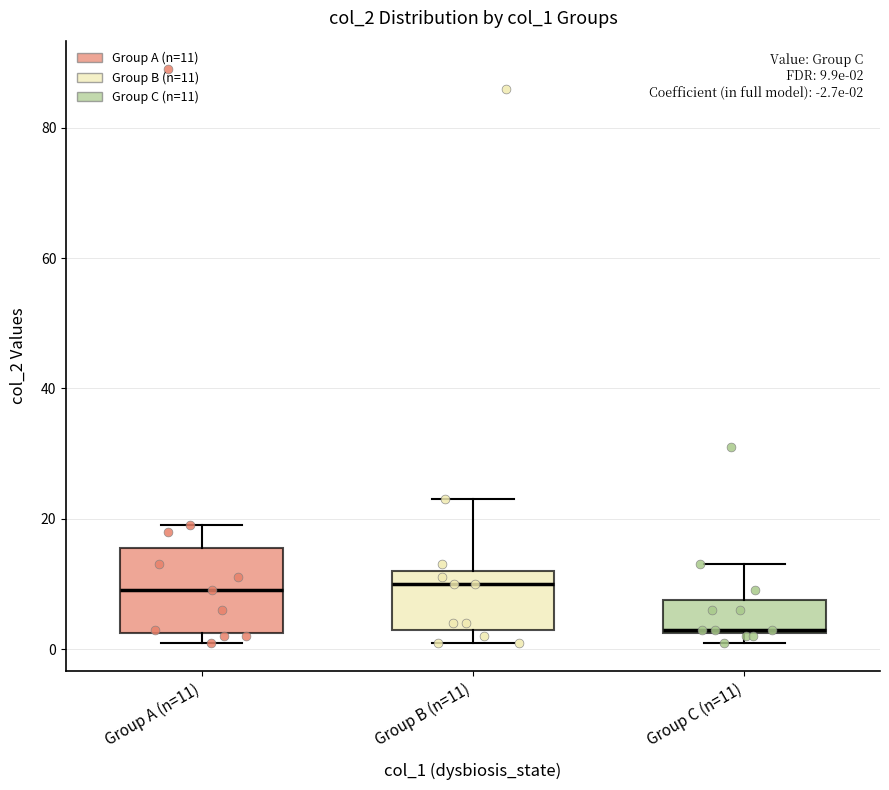

Which box is the tallest, from its lower edge to its upper edge?

Group A (n=11)